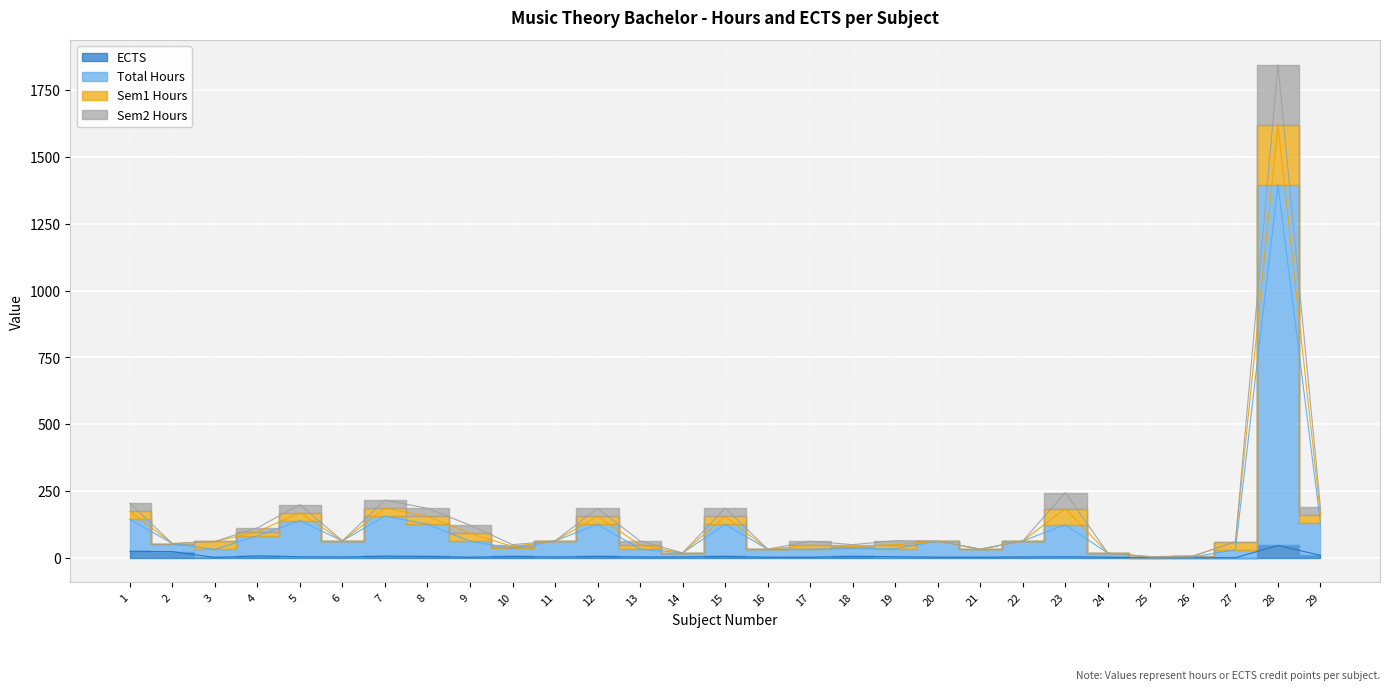

At how many categories does at least one series exceed 459?

1